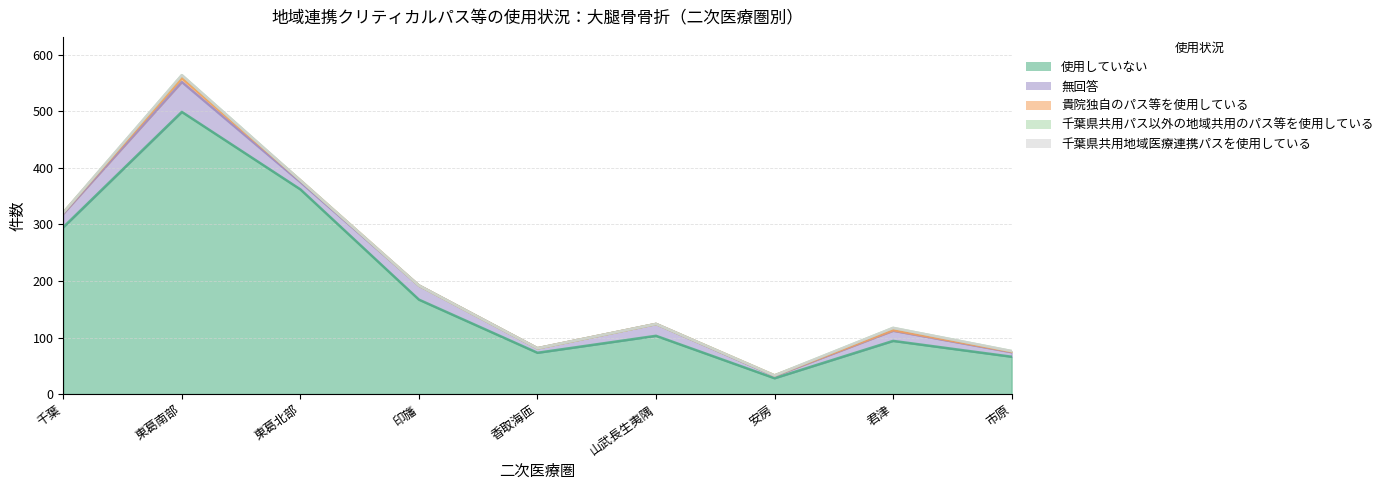

What is the spread (max minus min) of values at 東葛南部?

499